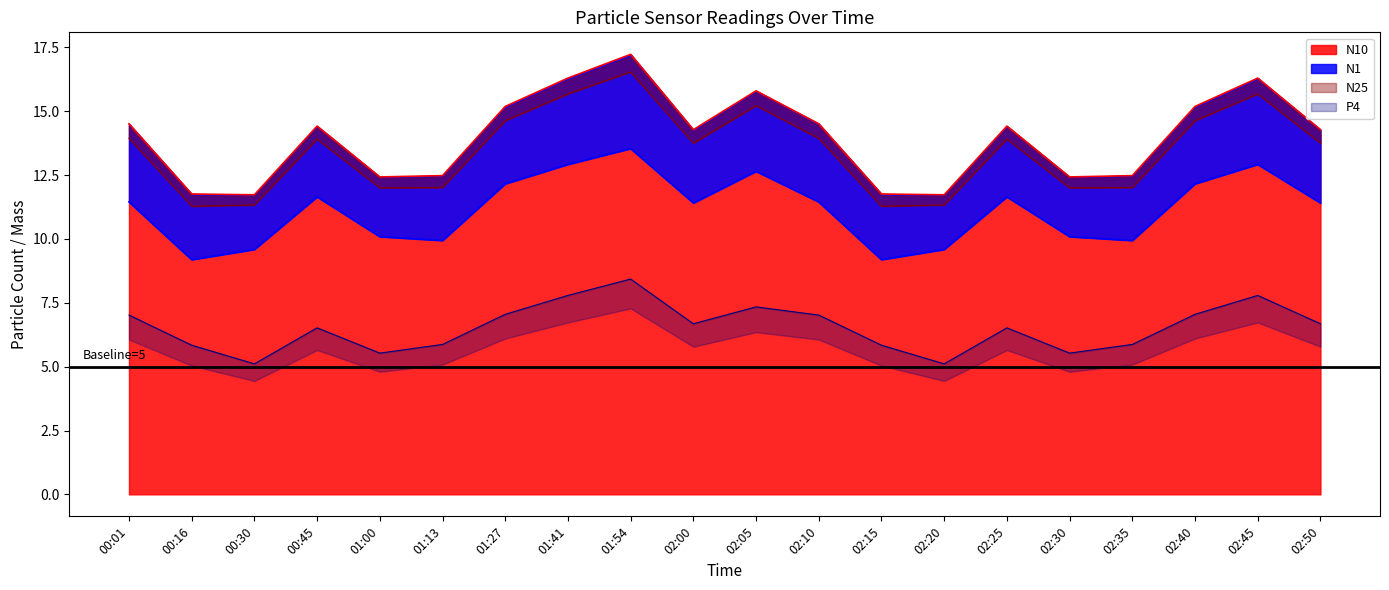

What is the label of the 5th point from the left?

01:00